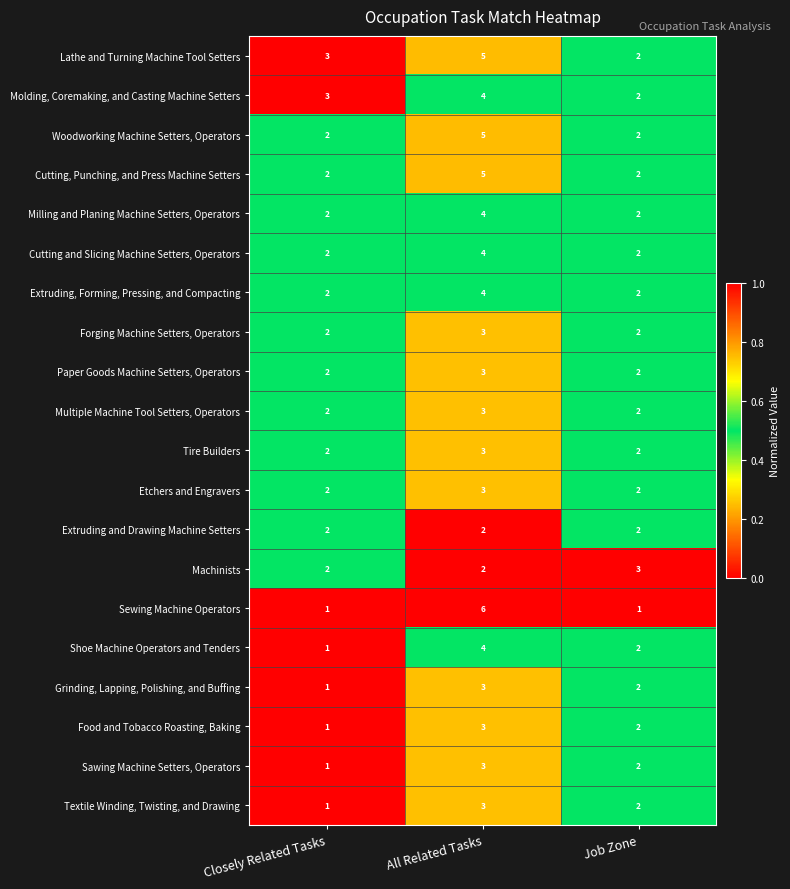

How many data points in Lathe and Turning Machine Tool Setters are less than 3?

1